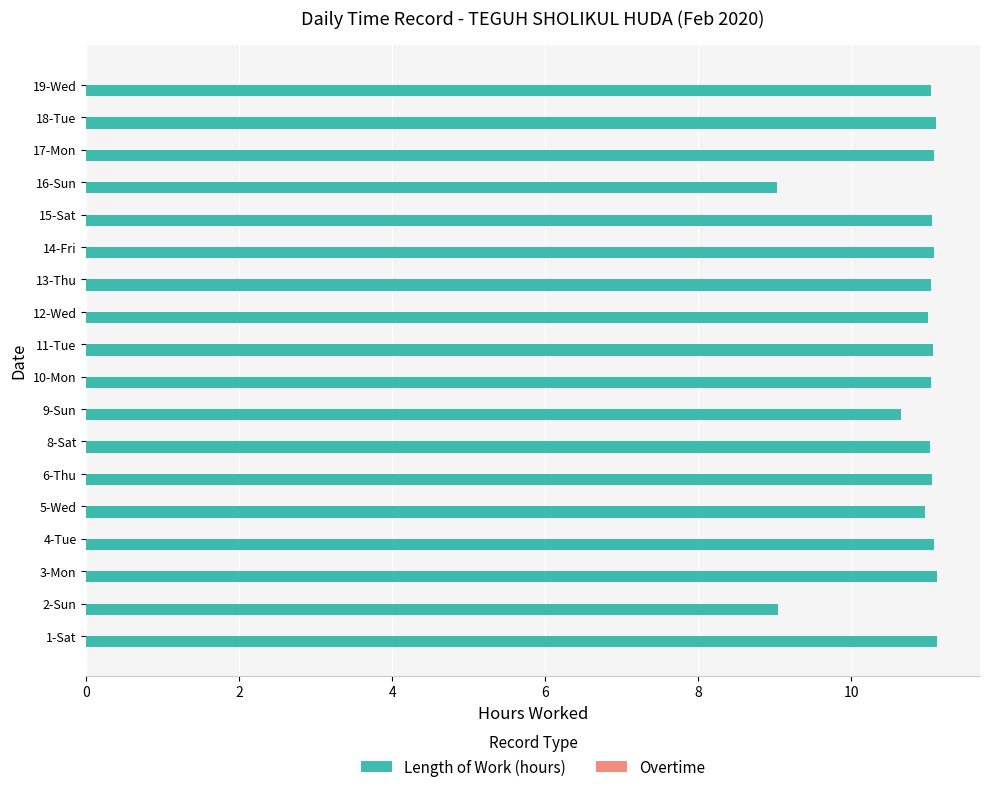

What is the ratio of the value at 10-Mon to the value at 3-Mon?

1.0